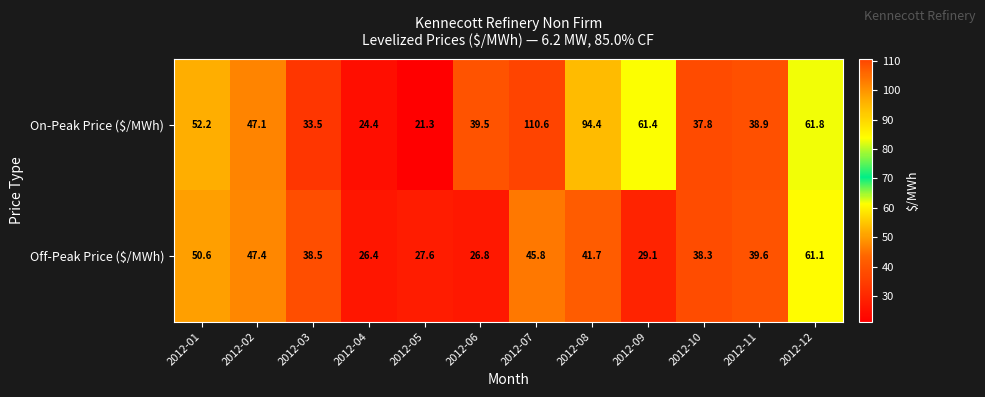

At how many categories does at least one series exceed 35?

10